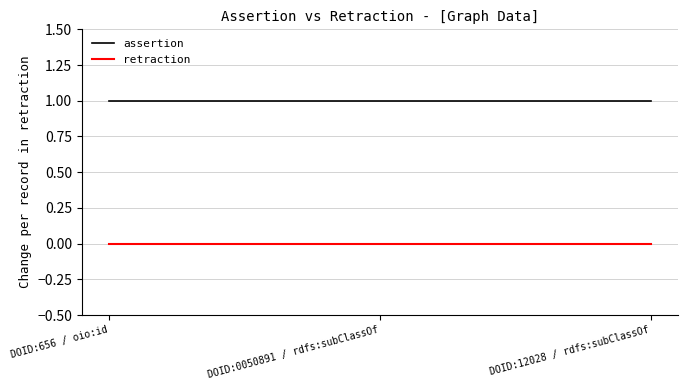

What are all the series names shown in the legend?

assertion, retraction